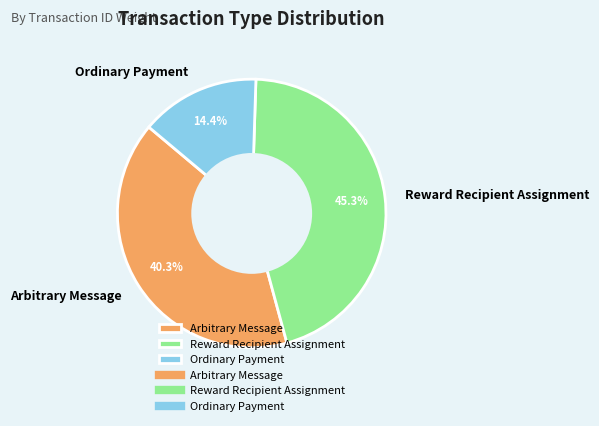

The Arbitrary Message slice represents 40% of the pie. True or false?

True